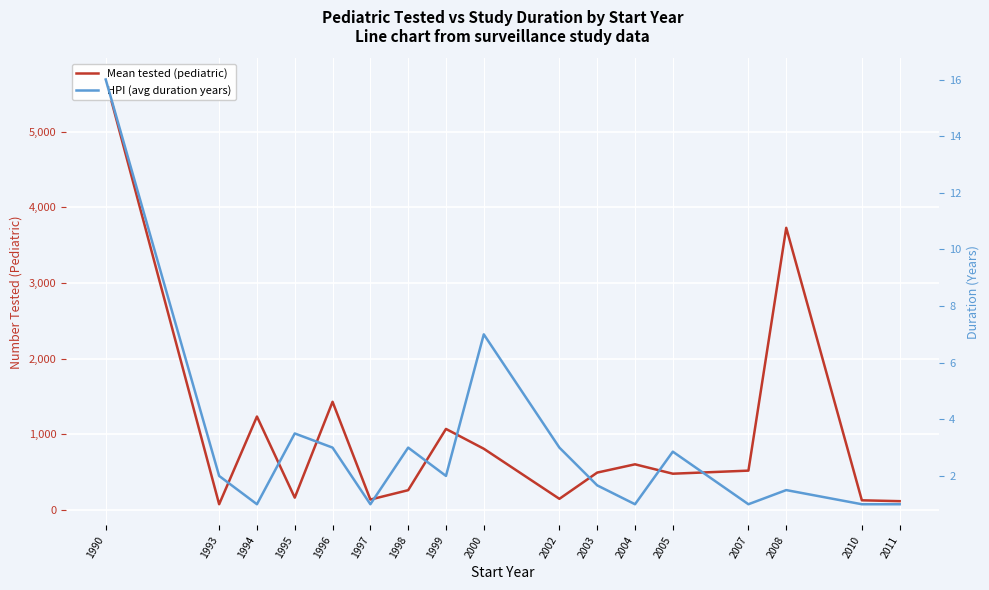

In Mean tested (pediatric), how many points are higher than both neighbors (excluding endpoints)?

5